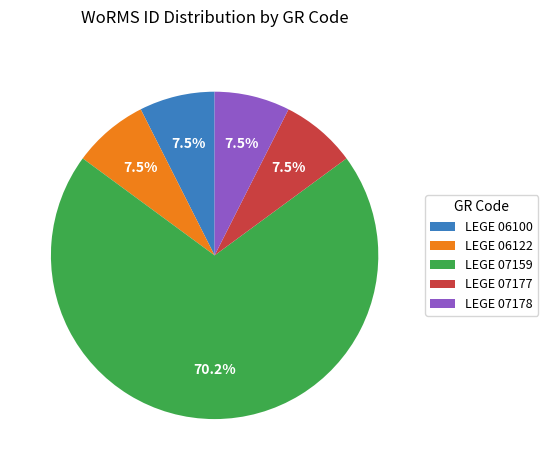

What is the largest slice in the pie chart?

LEGE 07159